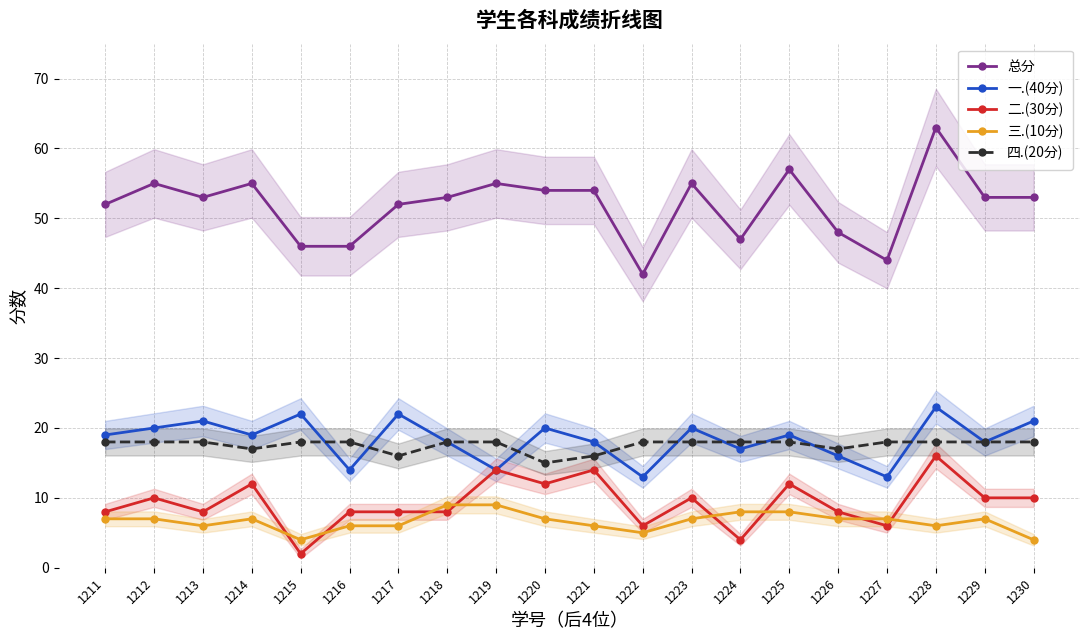

What is the lowest value of the 一.(40分) series?

13